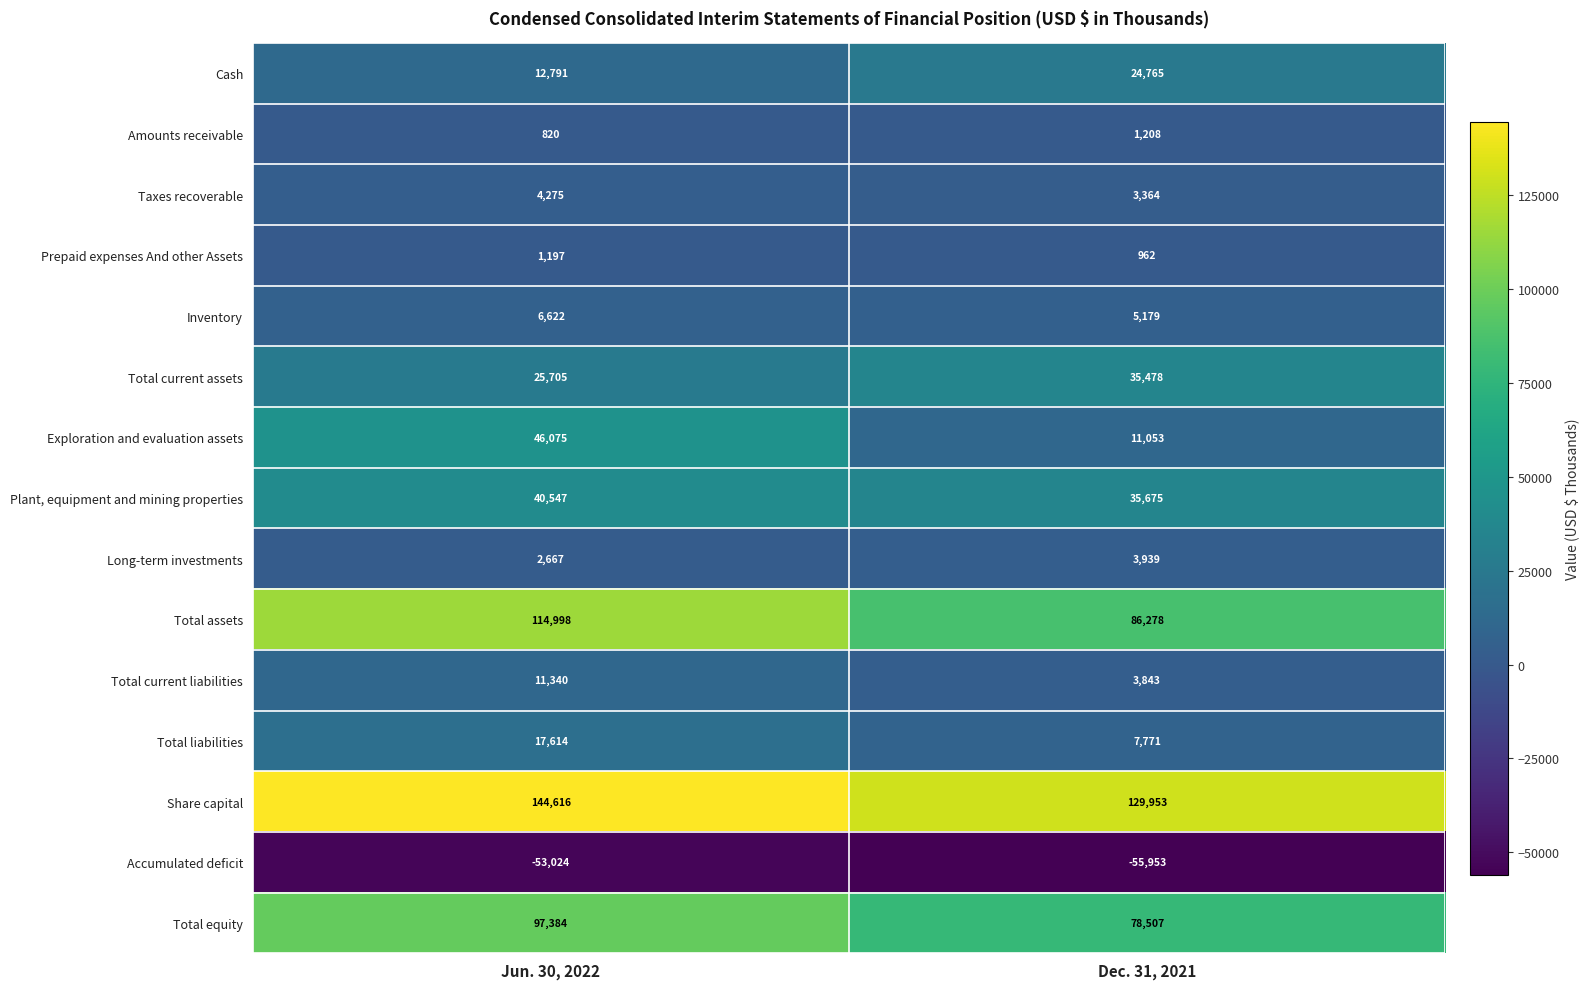

At how many categories does at least one series exceed 125295?

2